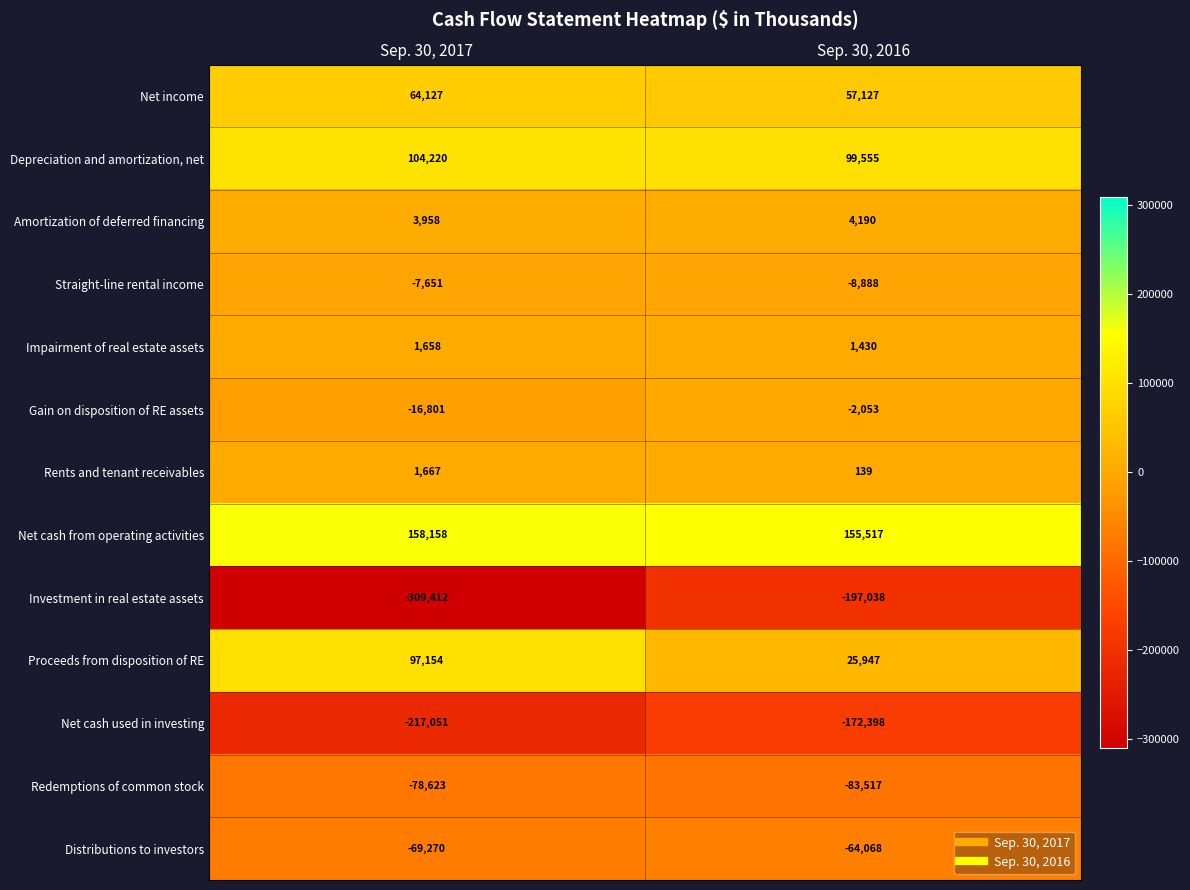

Which label corresponds to the smallest value in the chart?

Sep. 30, 2017